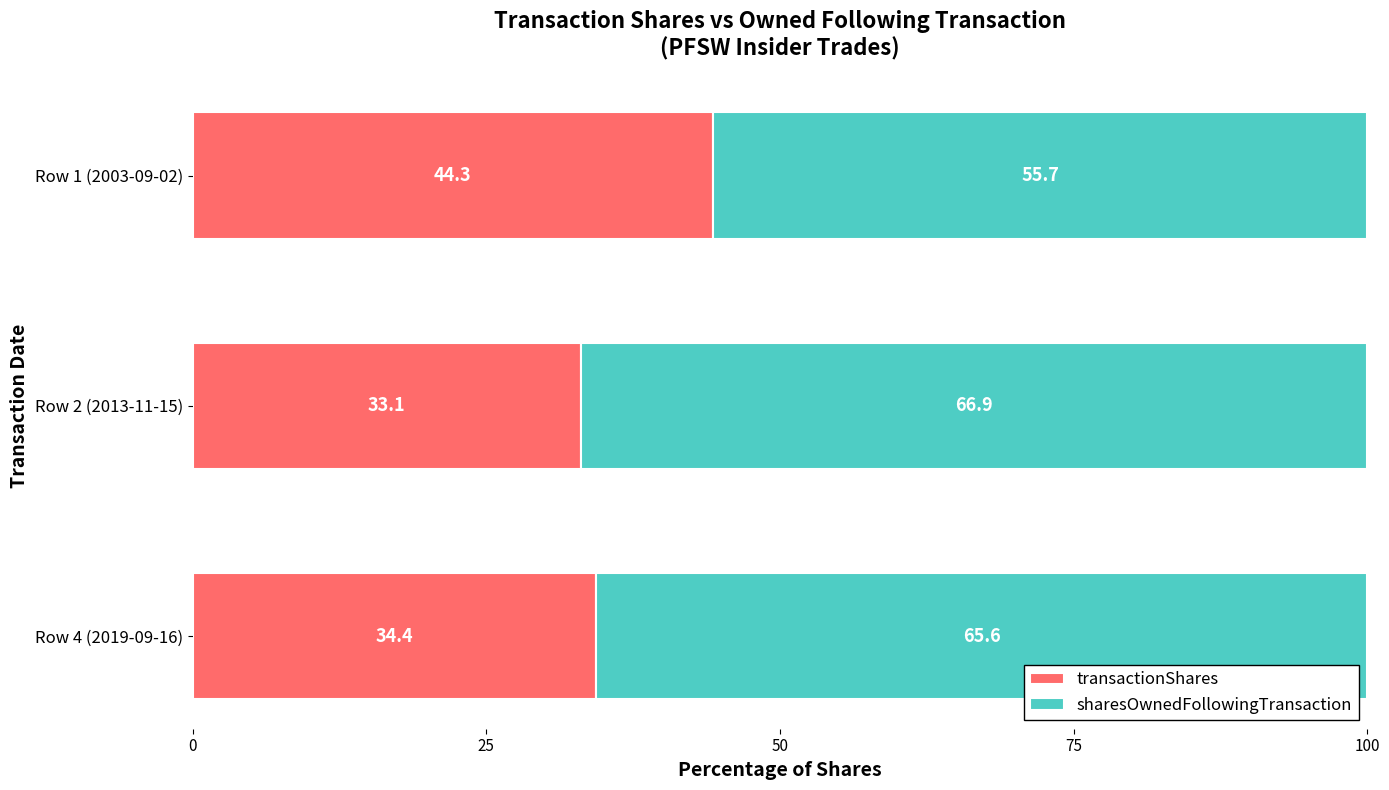

What is the total value across all series at Row 1 (2003-09-02)?

100.0